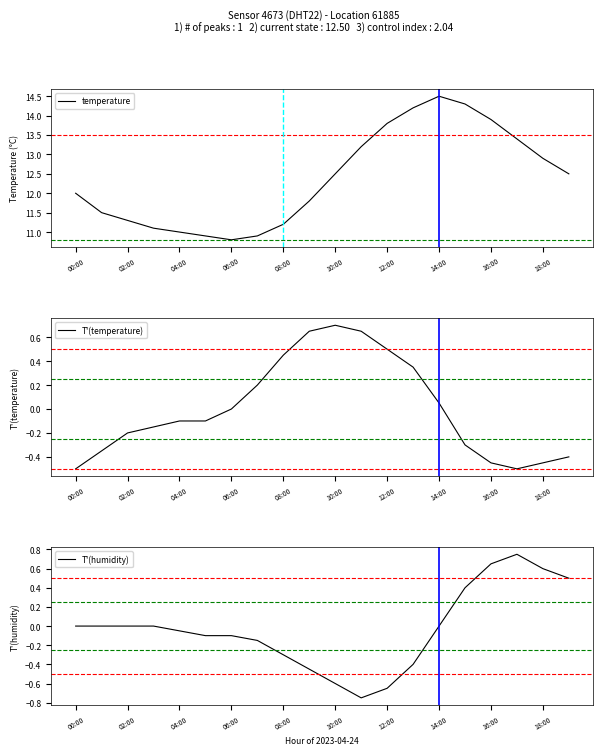

Where is the first local maximum for T'(humidity)?

17